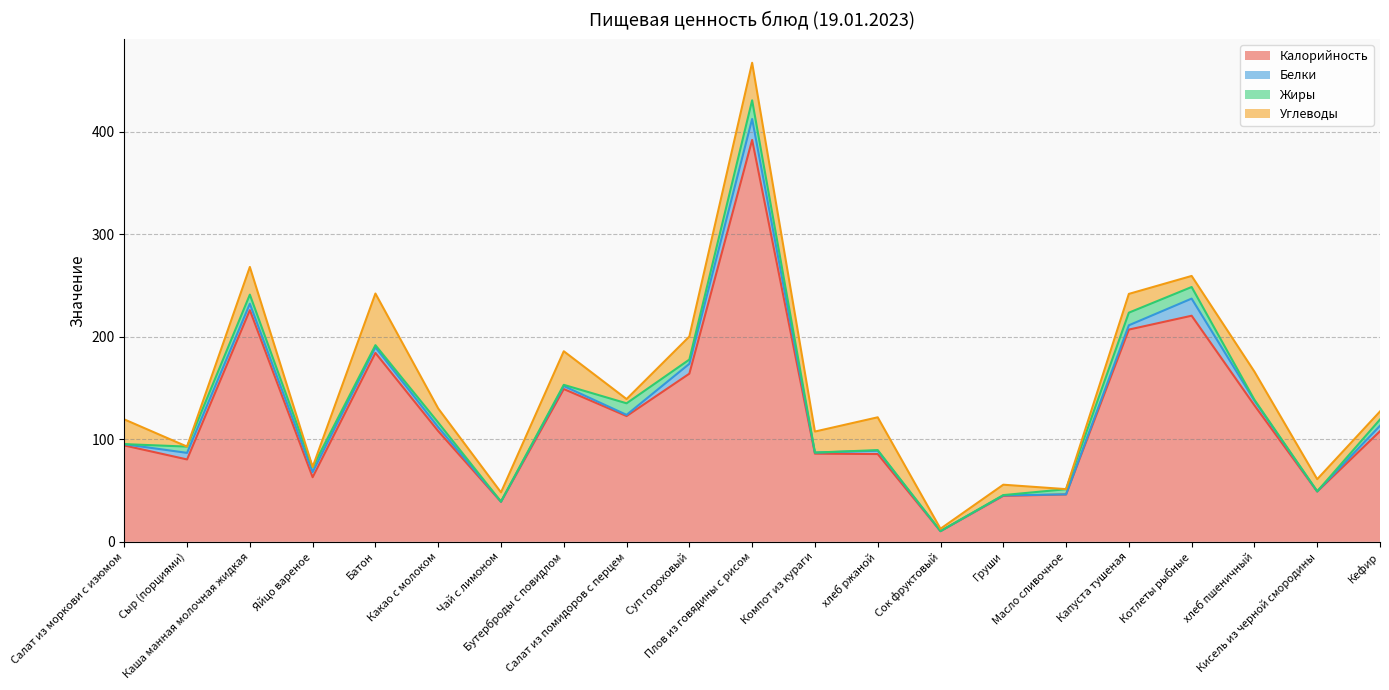

At Кефир, list the series in order from largest to smallest.

Калорийность, Углеводы, Жиры, Белки